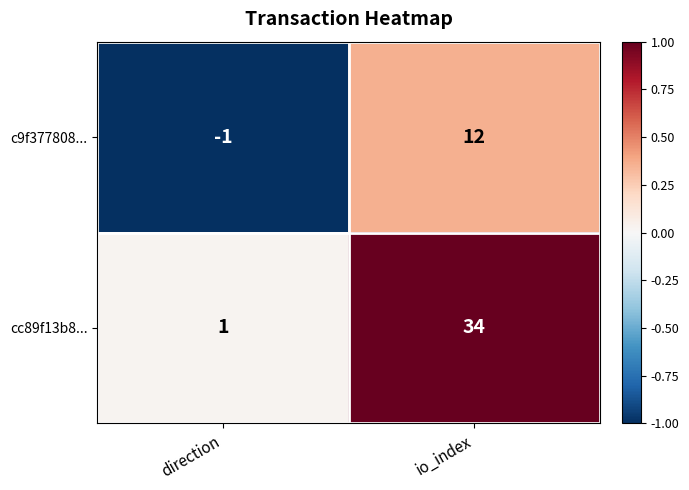

Reading left to right, list all the values displayed in this chart.

c9f377808...: direction=-1	io_index=12
cc89f13b8...: direction=1	io_index=34